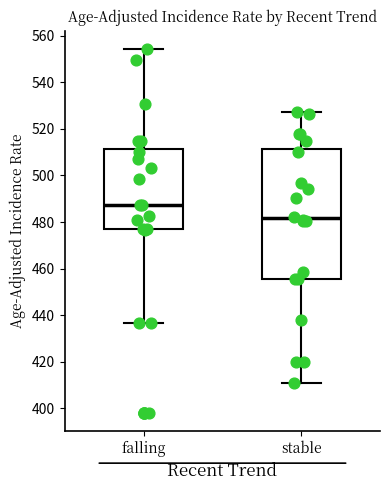

Where does the upper whisker of the box for falling end on the y-axis? The values are not printed on the chart, so give them approximately, as read against the axis.

554